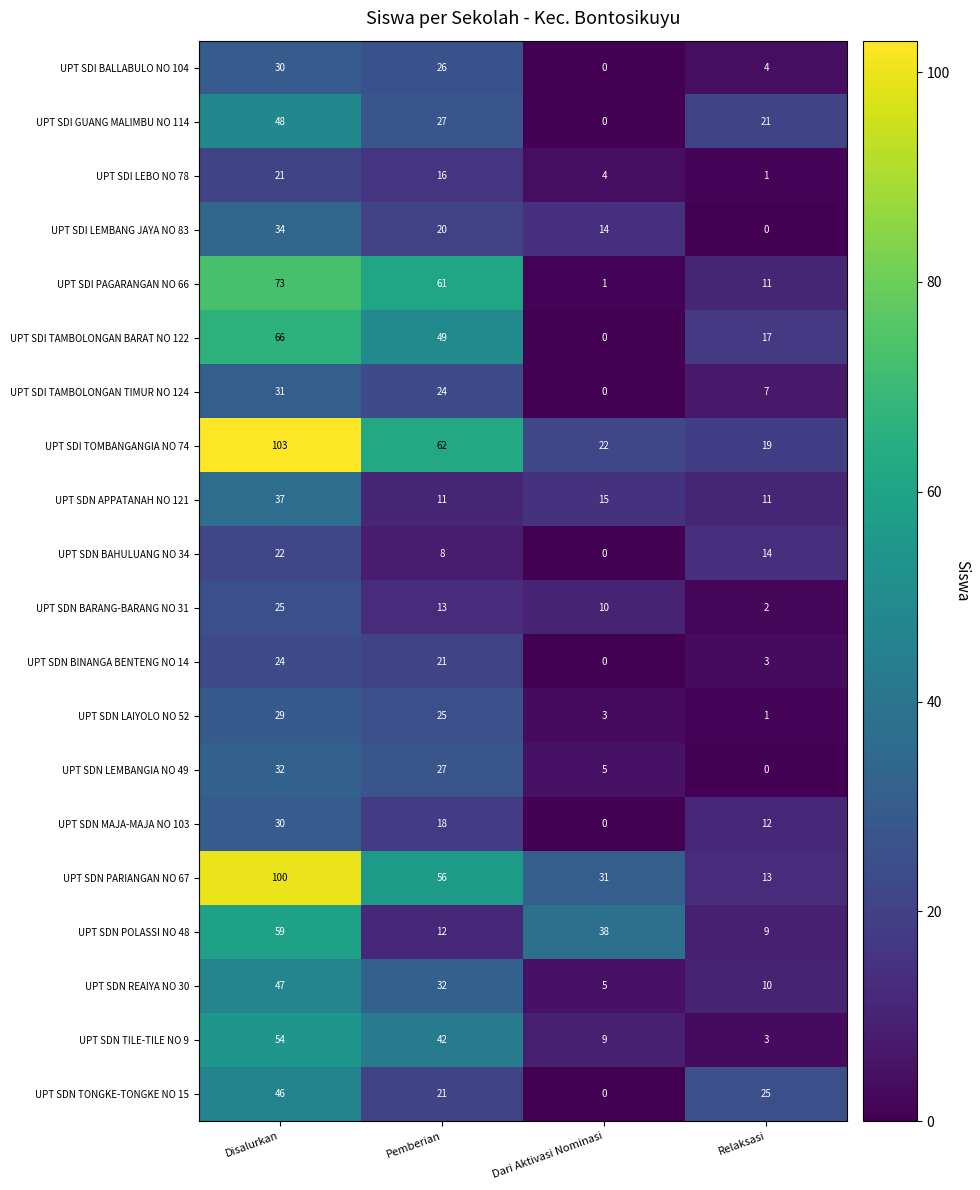

What value does the UPT SDN PARIANGAN NO 67 series have at Relaksasi, to the nearest 10?

10